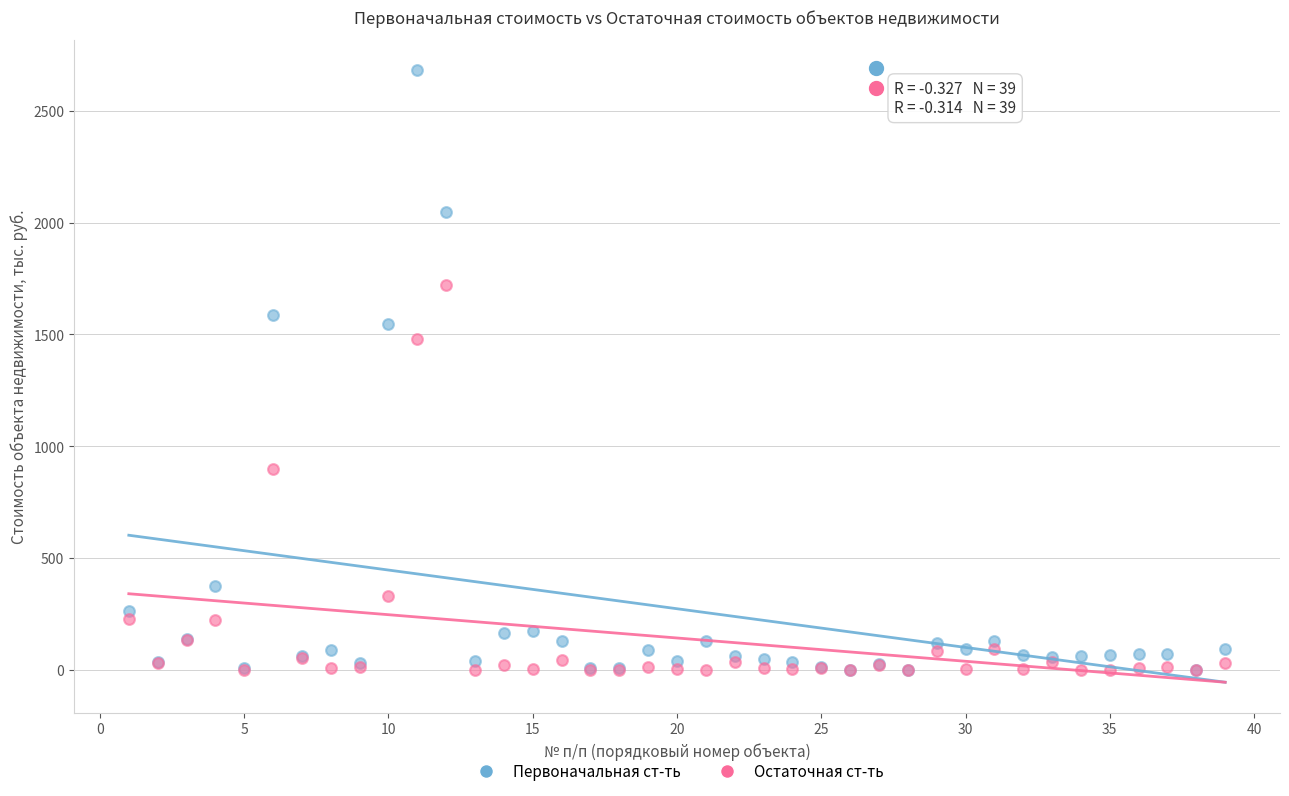

In the Первоначальная ст-ть series, what Y value is closest to 1341?

1546.7